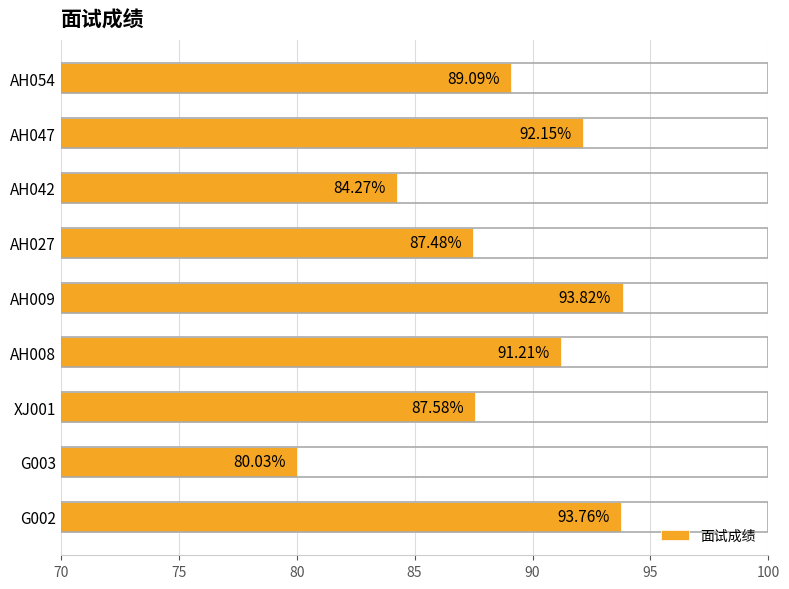

Count the number of categories in the chart.

9